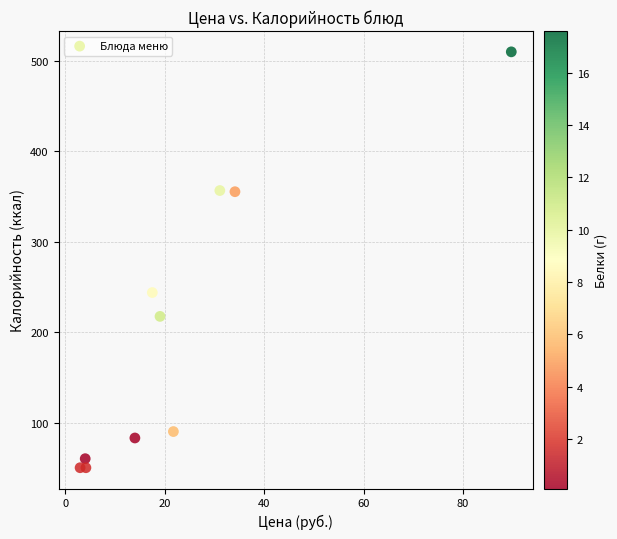

What Y value in the scatter plot is closest to 280?

243.8